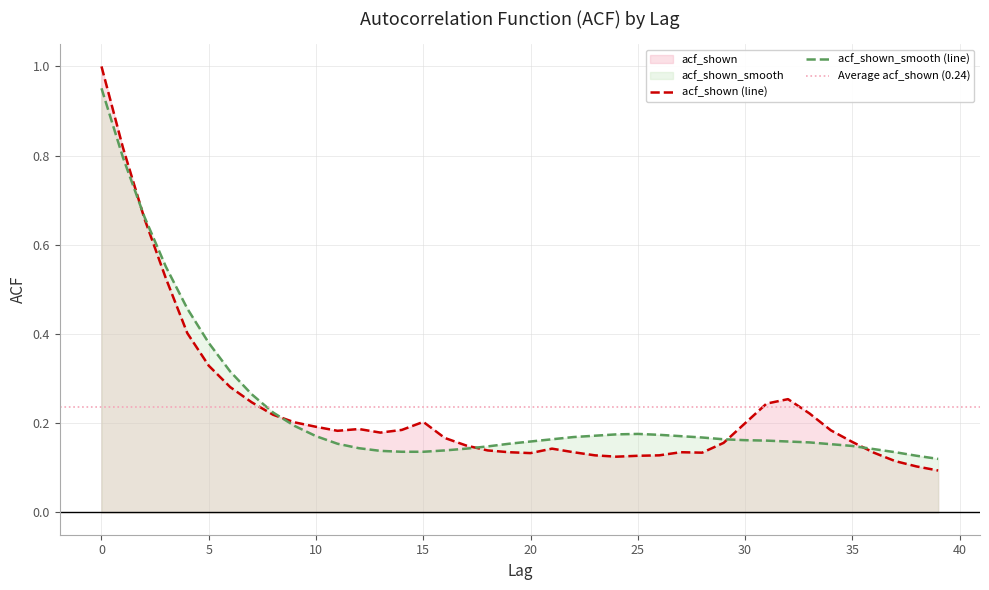

The acf_shown_smooth series shows 0.2 at 8. True or false?

True